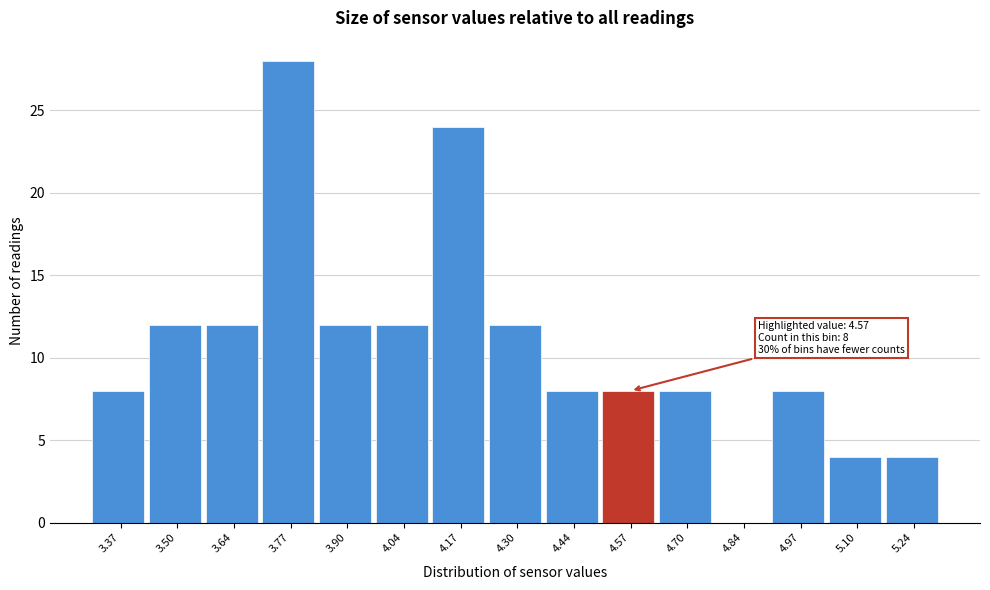

Reading right to left, transcribe all the data shown in this chart.

5.24=4	5.10=4	4.97=8	4.84=0	4.70=8	4.57=8	4.44=8	4.30=12	4.17=24	4.04=12	3.90=12	3.77=28	3.64=12	3.50=12	3.37=8